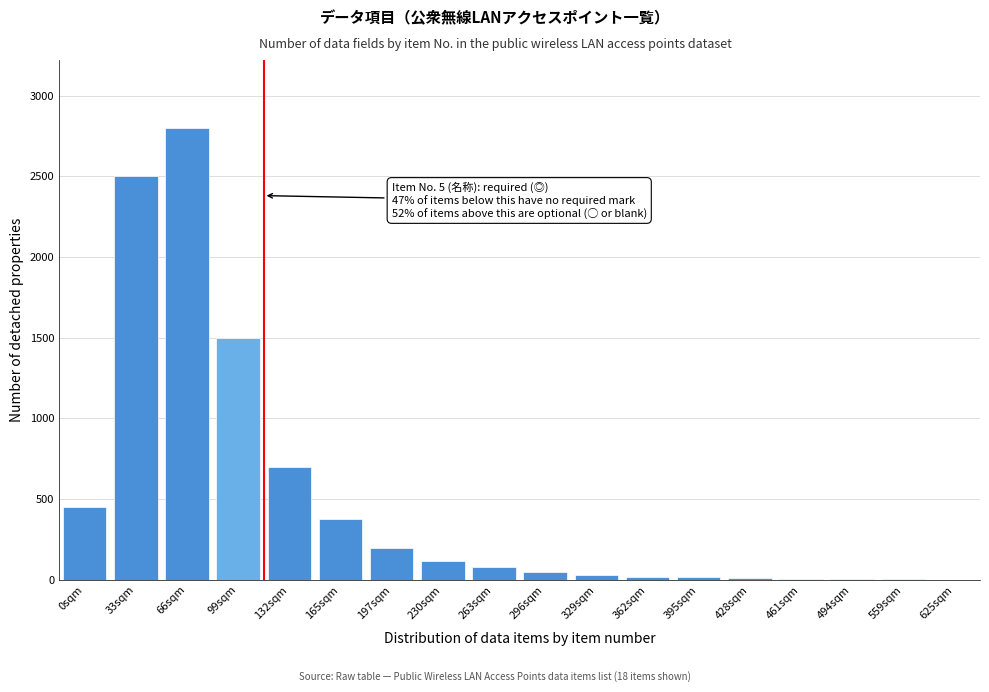

At which label is the value closest to 1401?

99sqm